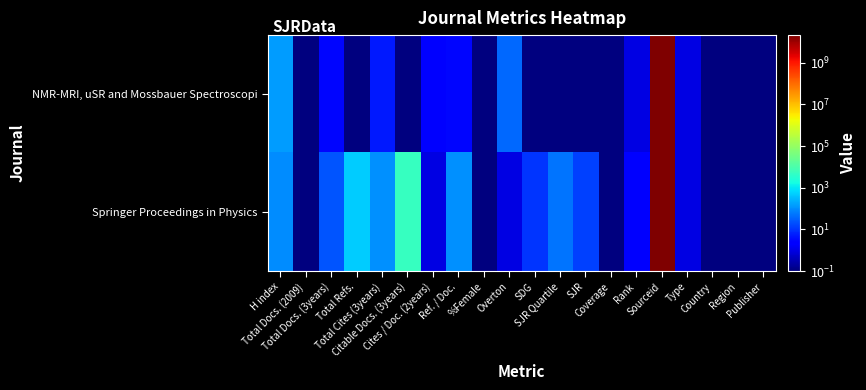

Count the number of data series in this chart.

2